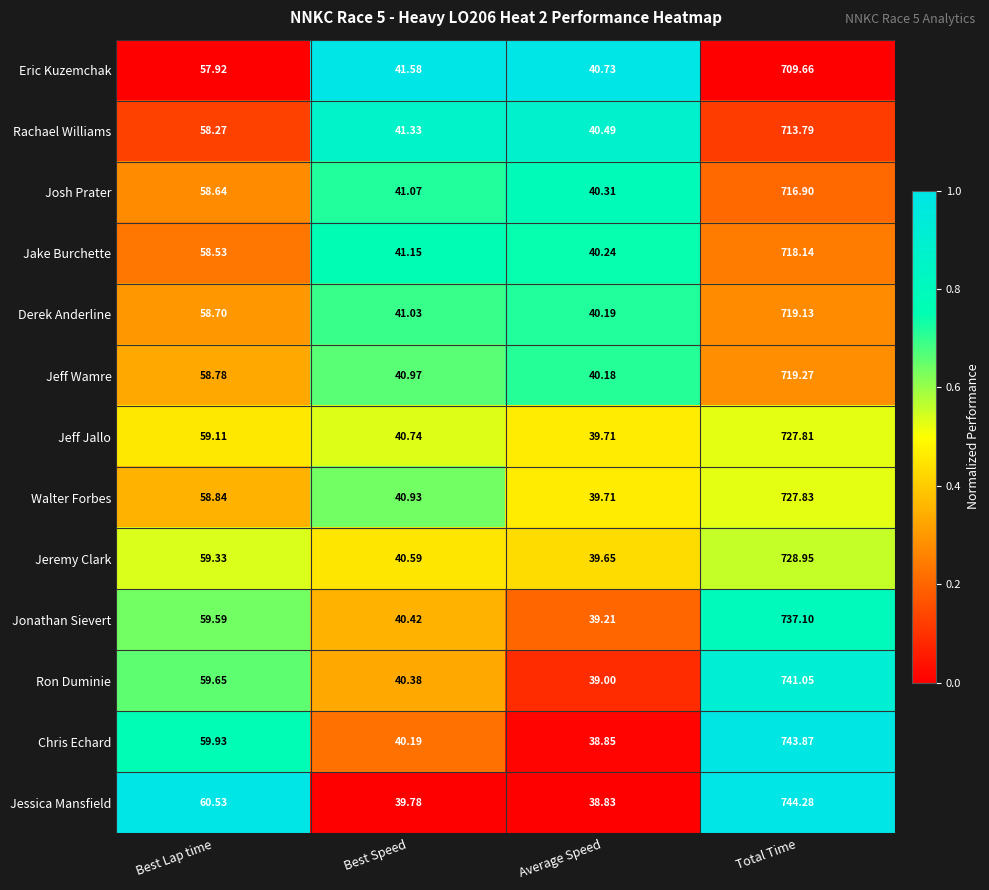

At which category is the sum across all series the highest?

Total Time